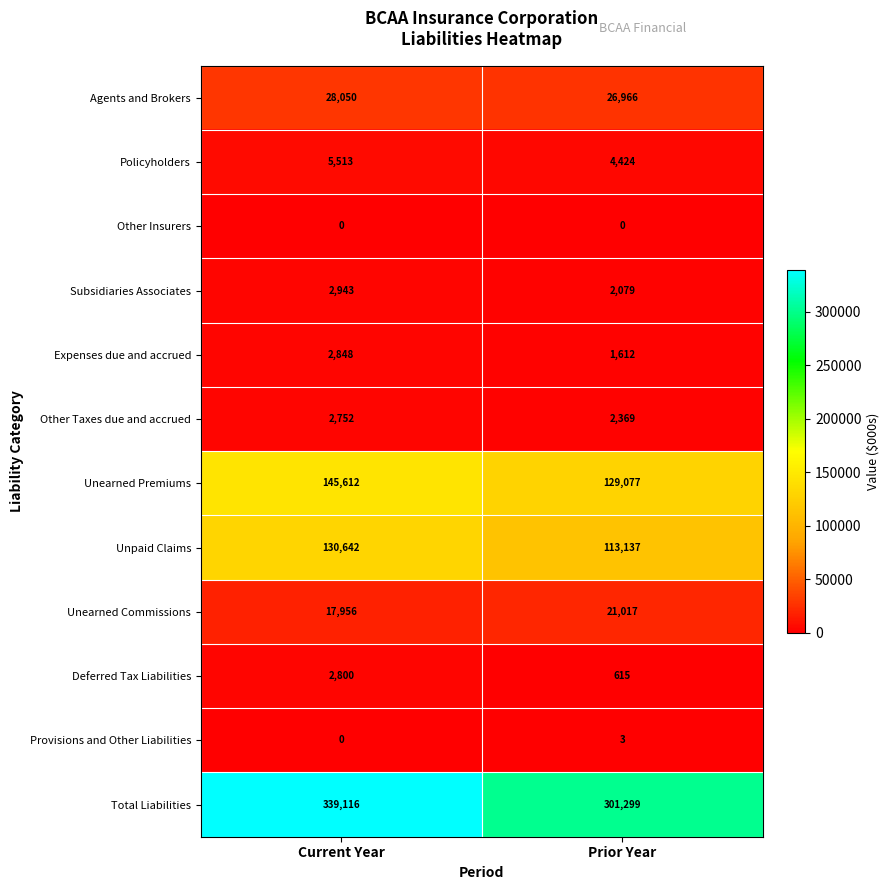

What is the difference between the Total Liabilities values at Current Year and Prior Year?

37817